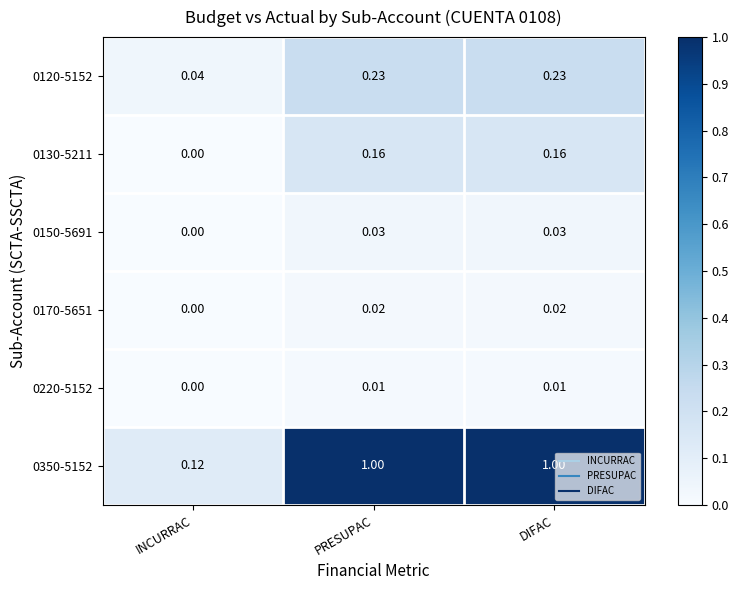

Between INCURRAC and DIFAC, which series saw the biggest shift?

0350-5152